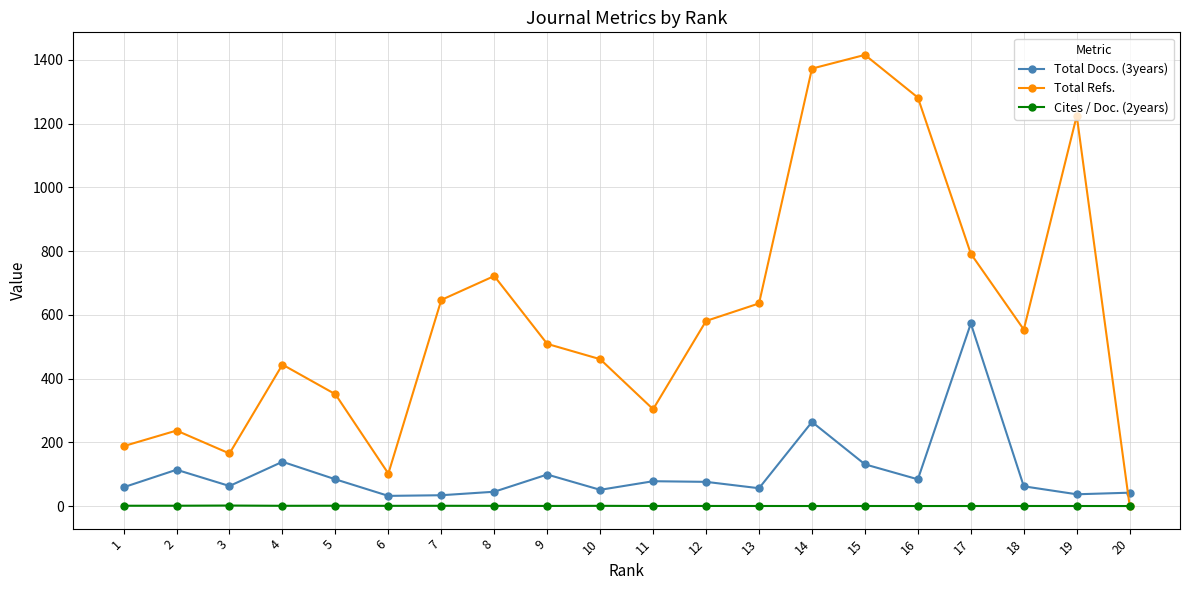

What is the difference between the highest and lowest values at 19?

1224.8